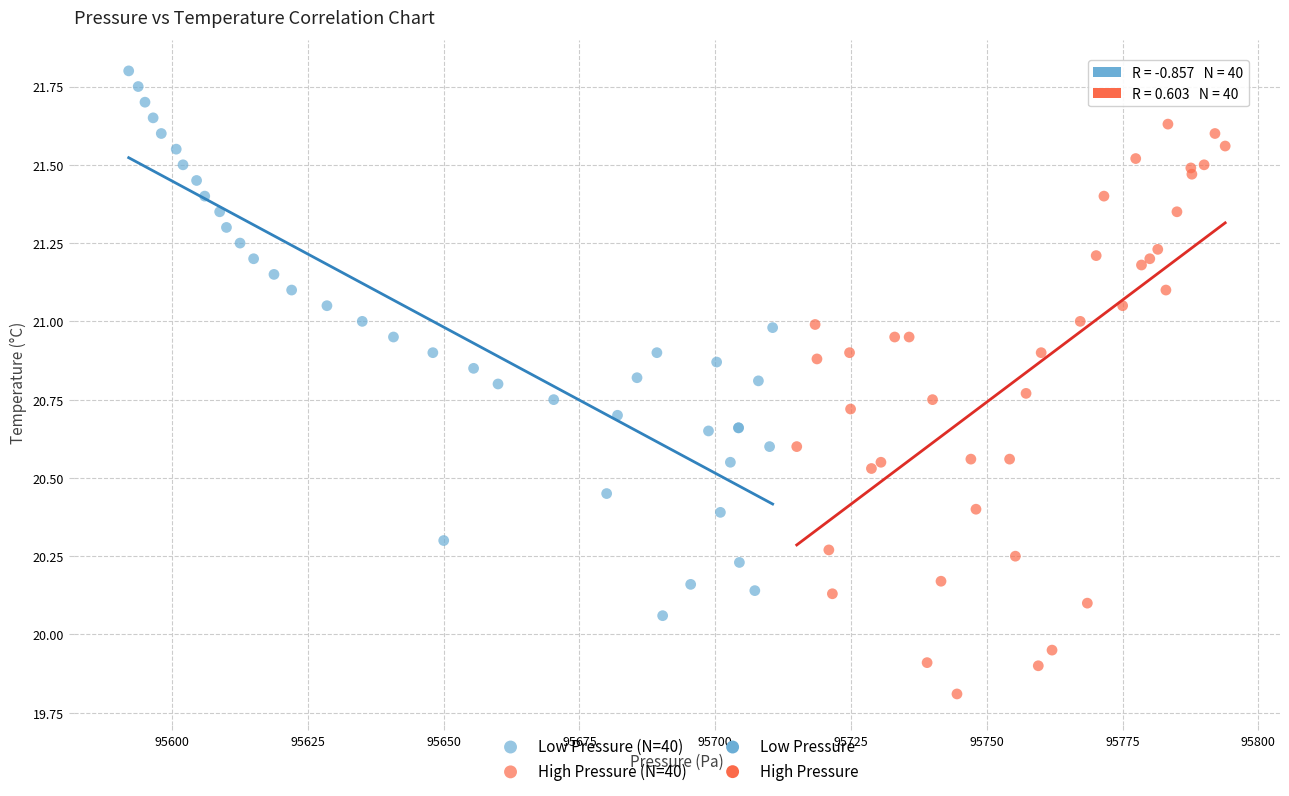

Which series reaches the minimum Y coordinate?

High Pressure (N=40)